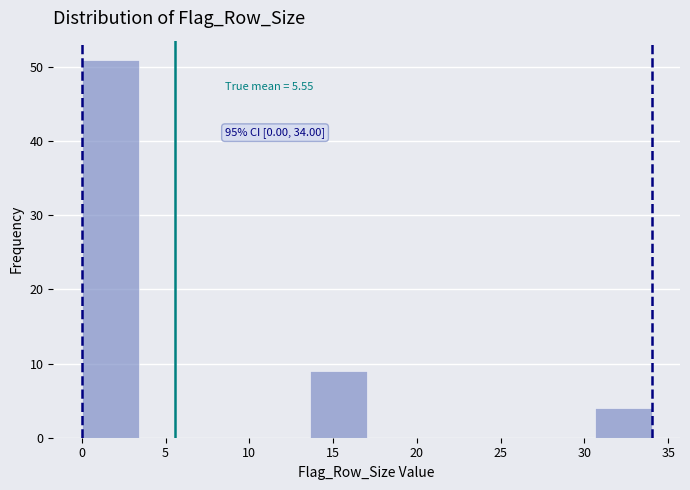

Over which range of the x-axis is the bar tallest?

0.0 to 3.4